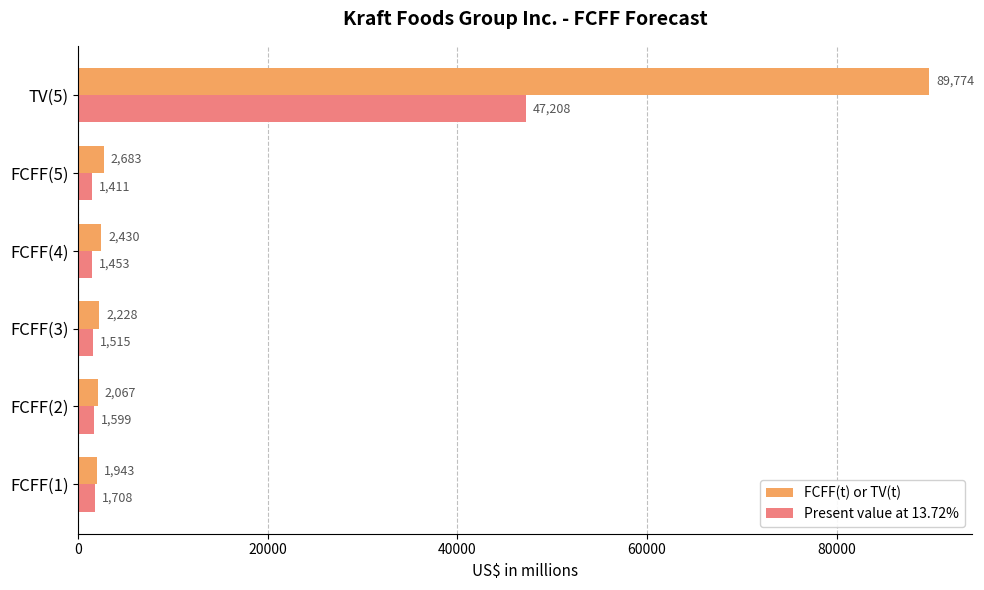

What is the greatest value displayed?

89774